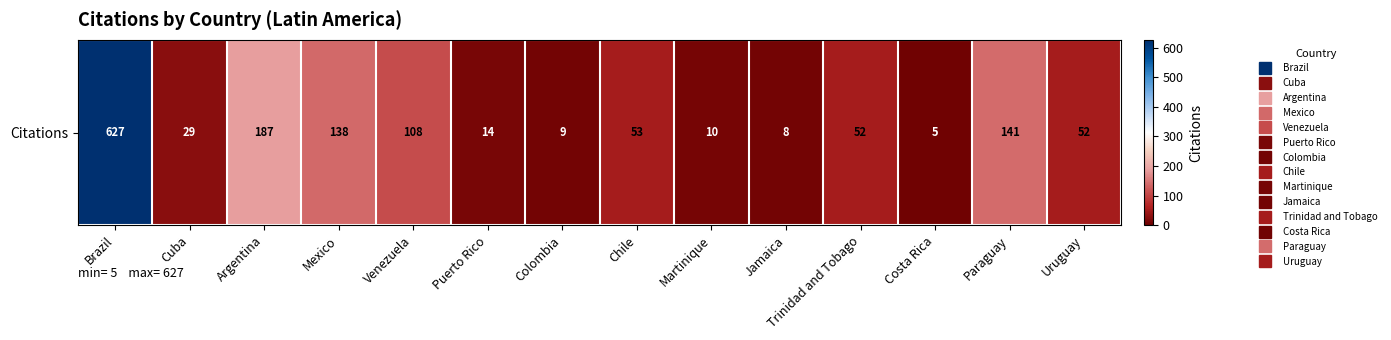

What is the sum of the values at Brazil and Costa Rica?

632